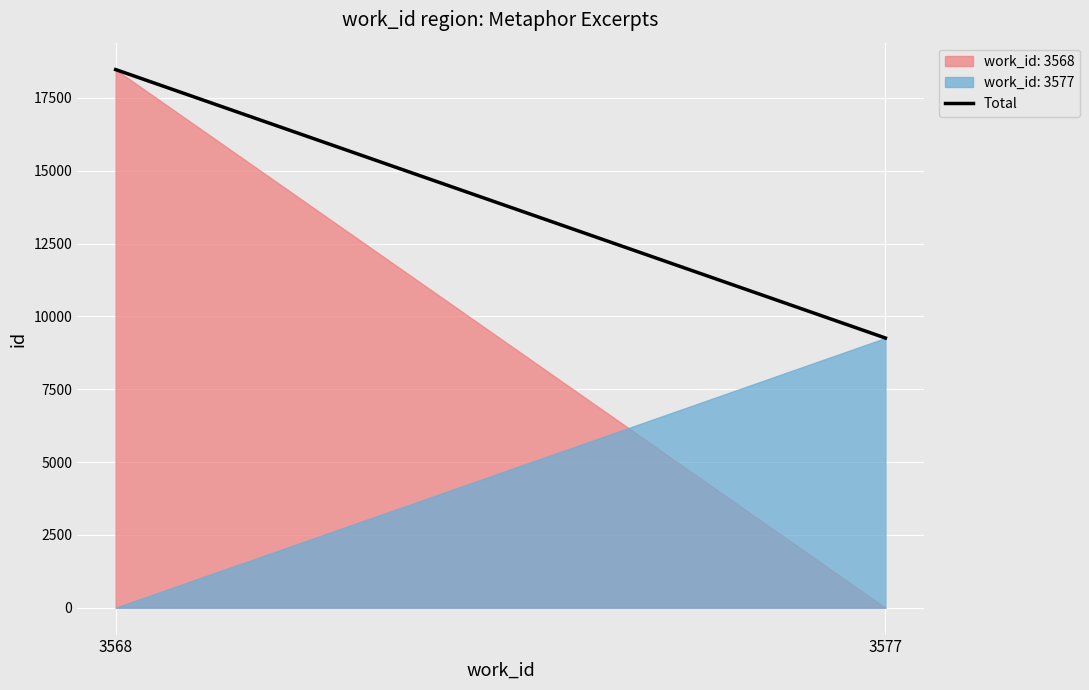

Where is the data nearest to the value 13866?

3568